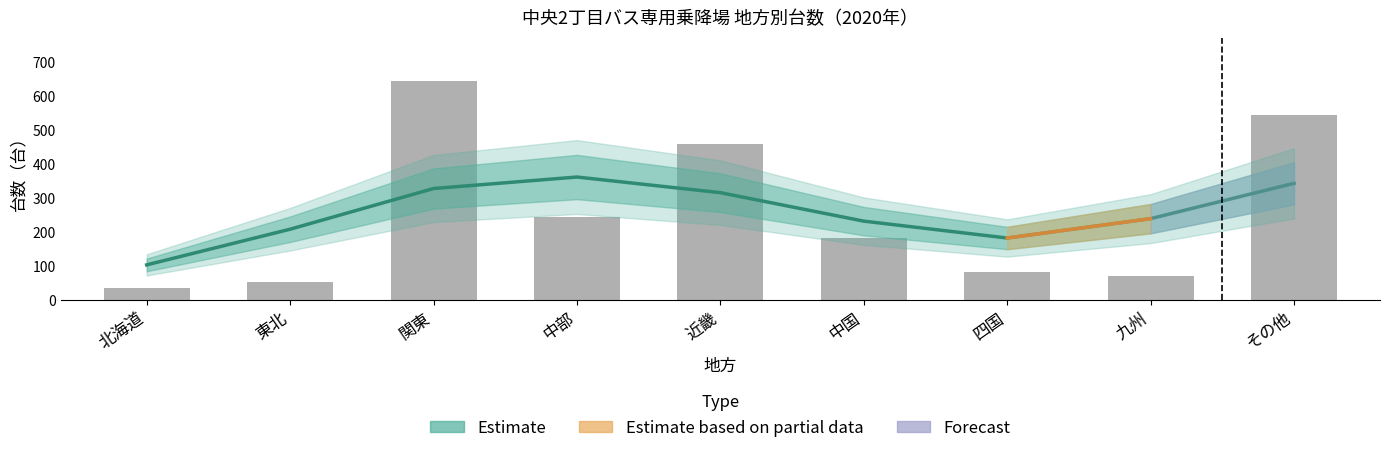

What is the average value?

258